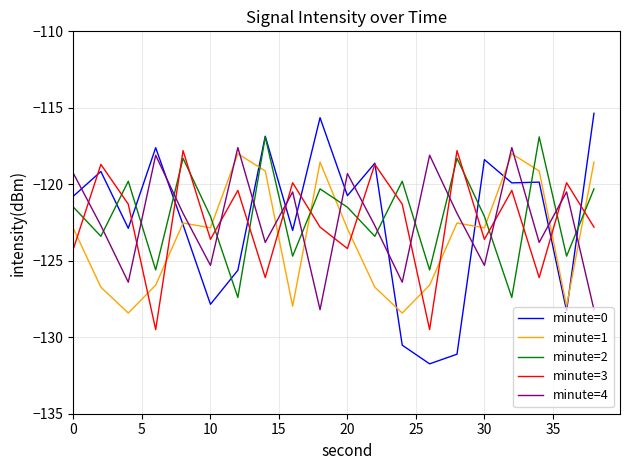

What is the smallest value displayed?

-131.7